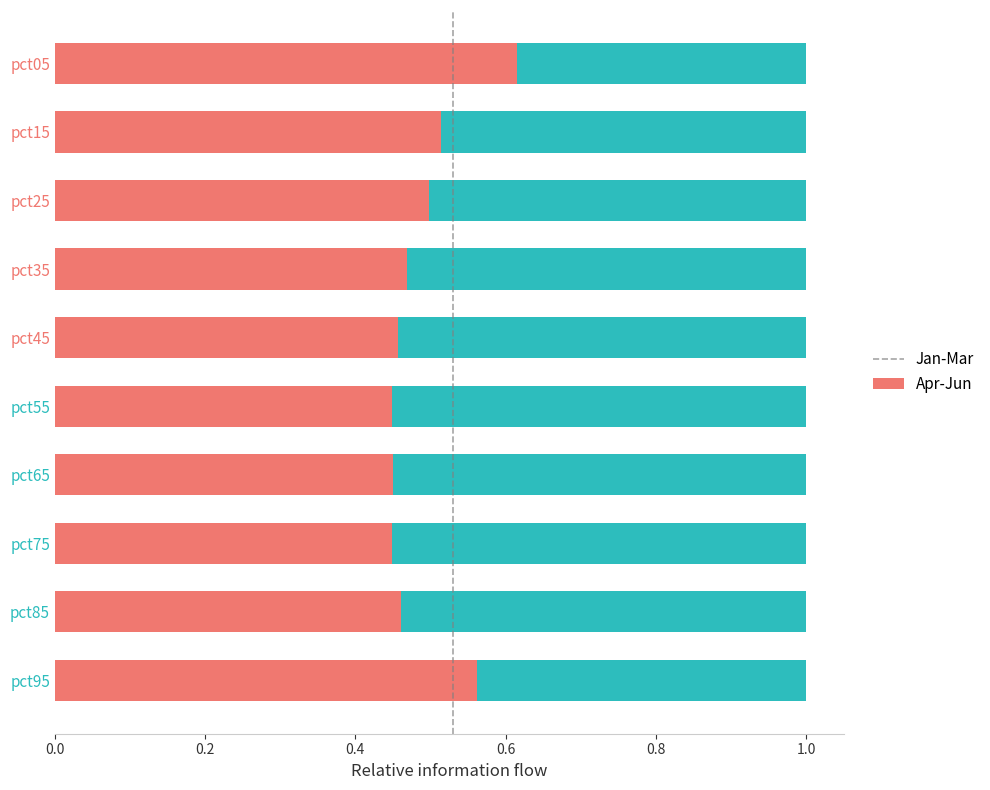

How many distinct data groups are displayed?

2